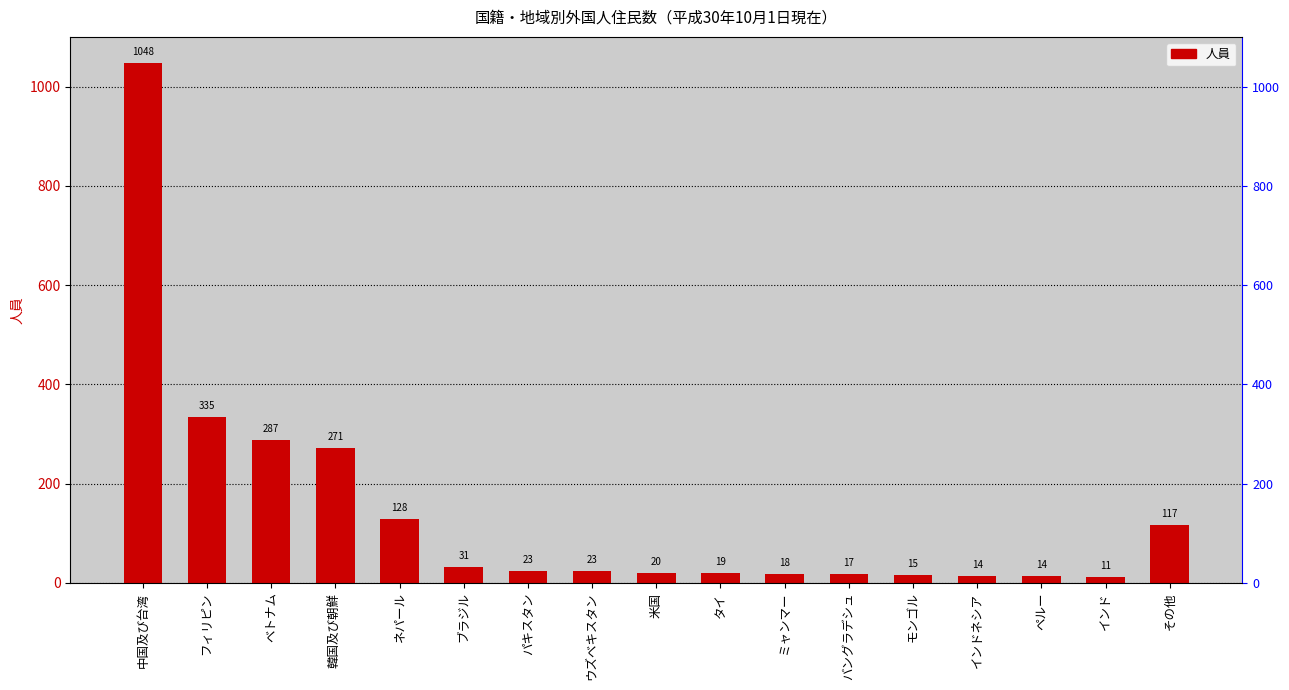

What is the ratio of the value at フィリピン to the value at ネパール?

2.6